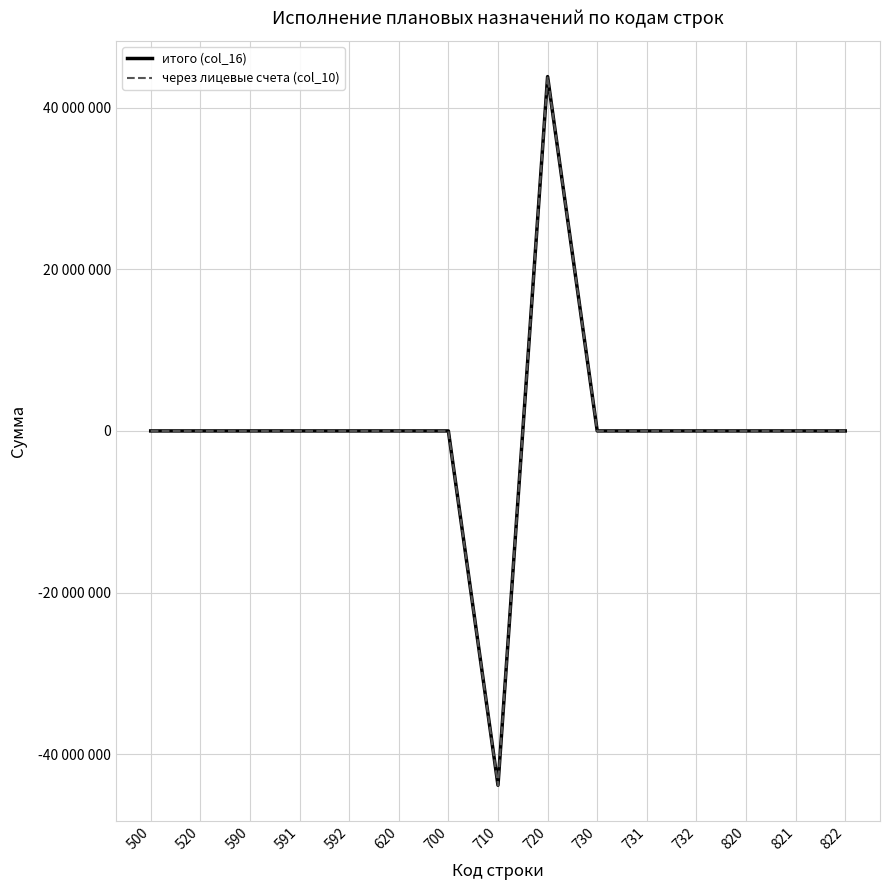

Is this an area chart (filled region under the line)?

No